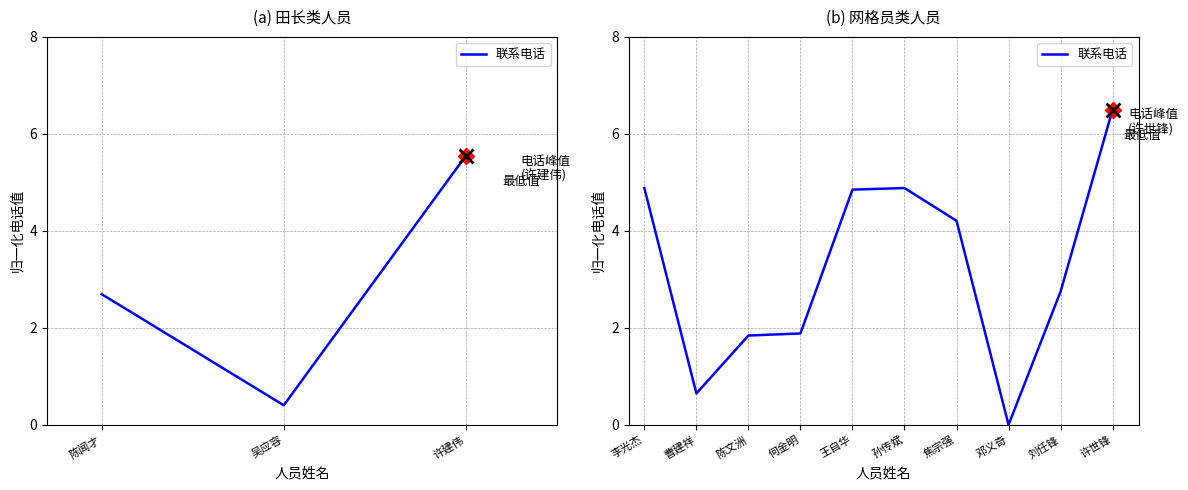

What is the label of the 2nd point from the left?

曹建祥